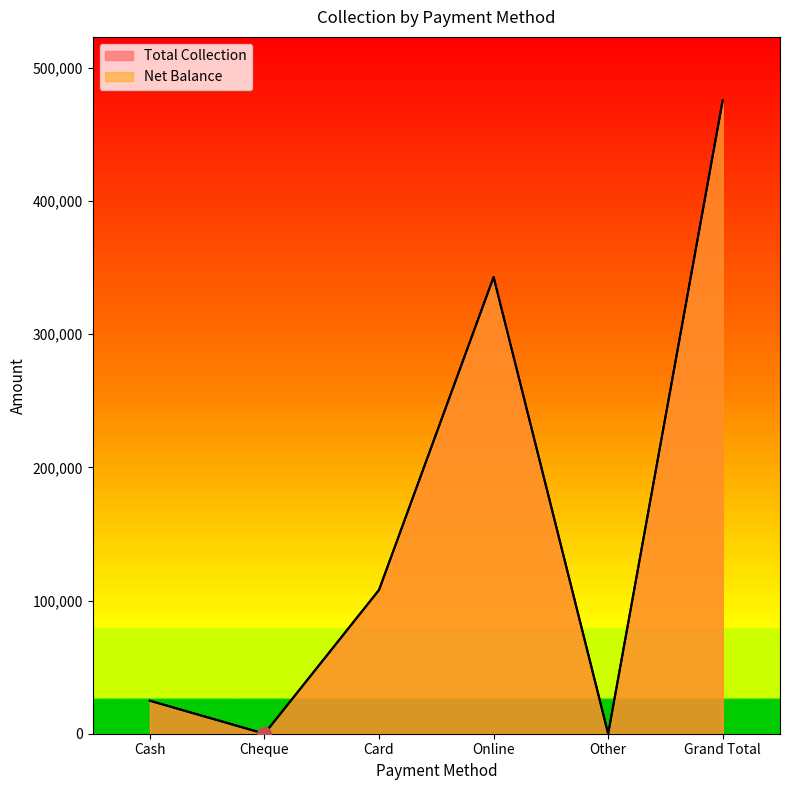

What is the value of the Total Collection point at the 6th from the left?

475634.4